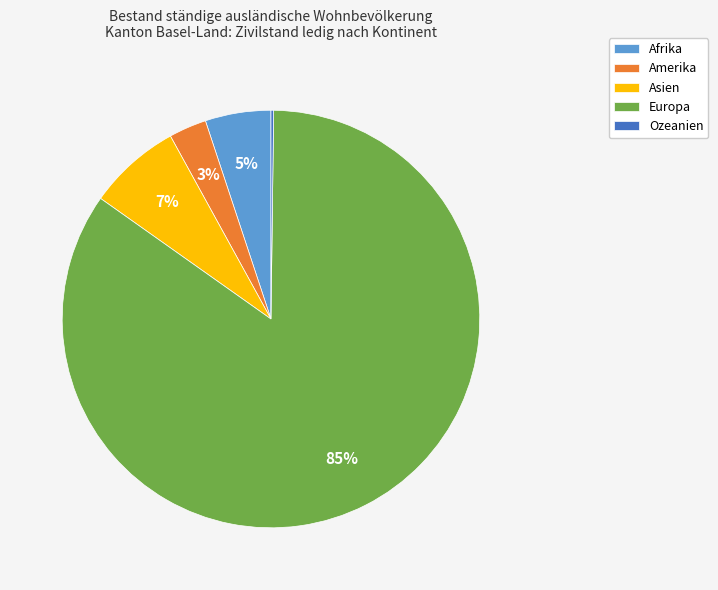

Is Afrika the majority of the pie?

No